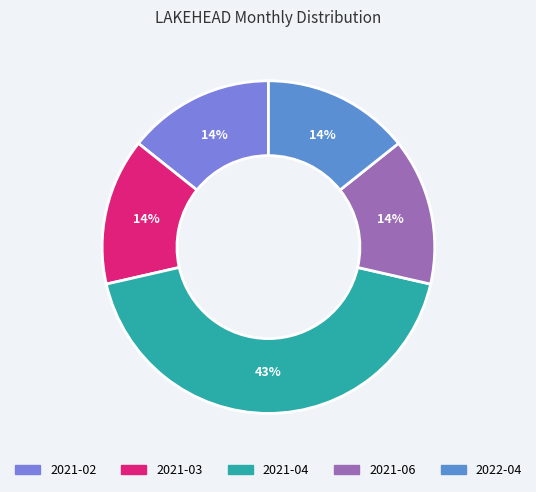

How many segments does this pie chart have?

5